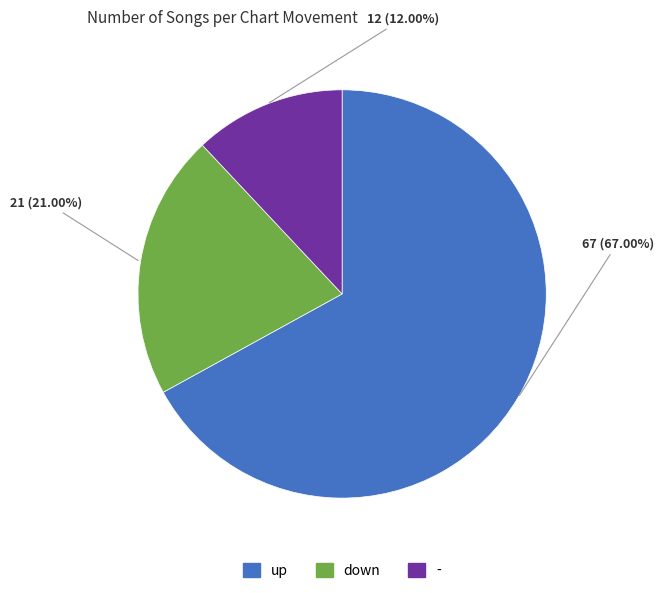

Between down and up, which is larger?

up